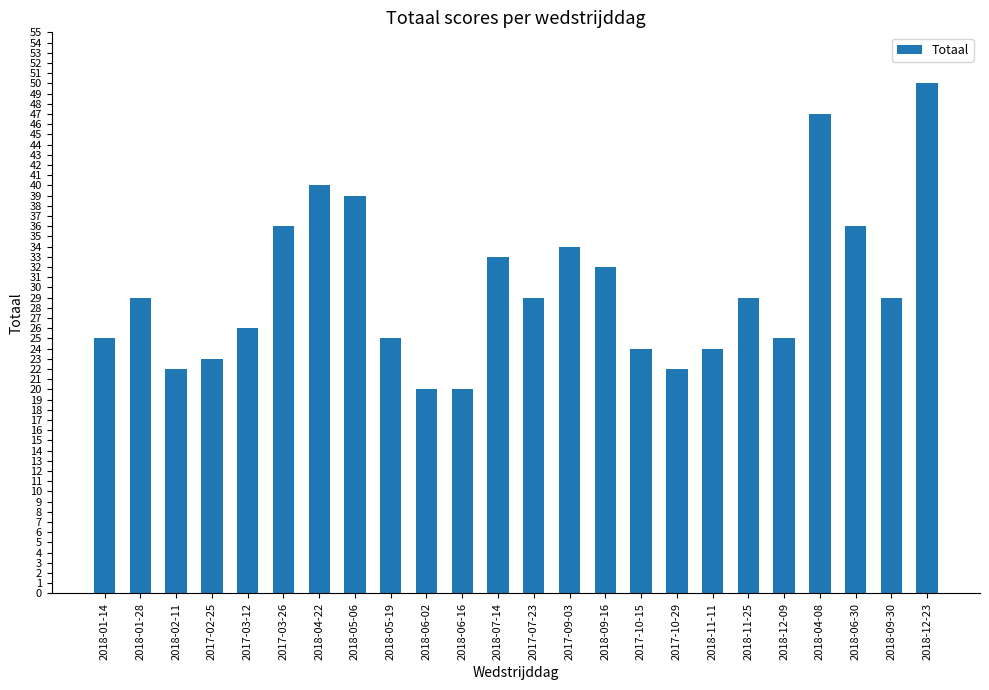

What is the label of the 17th bar from the left?

2017-10-29